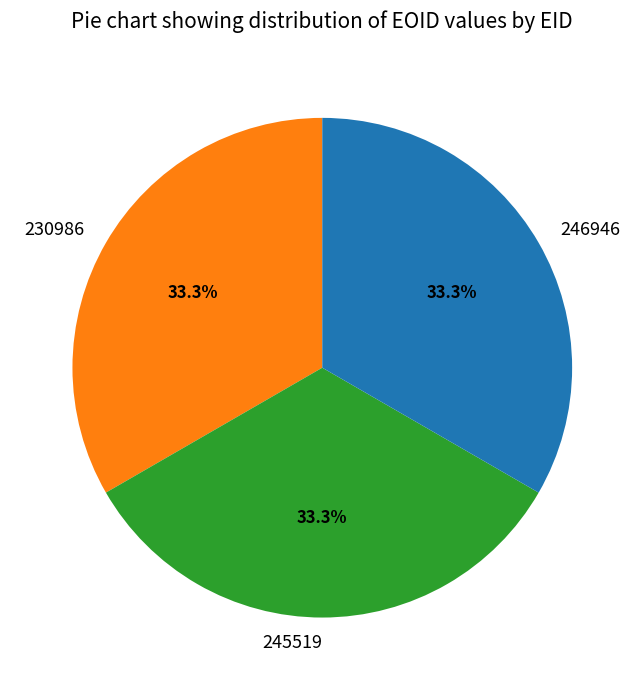

What is the ratio of the value at 245519 to the value at 246946?

1.0